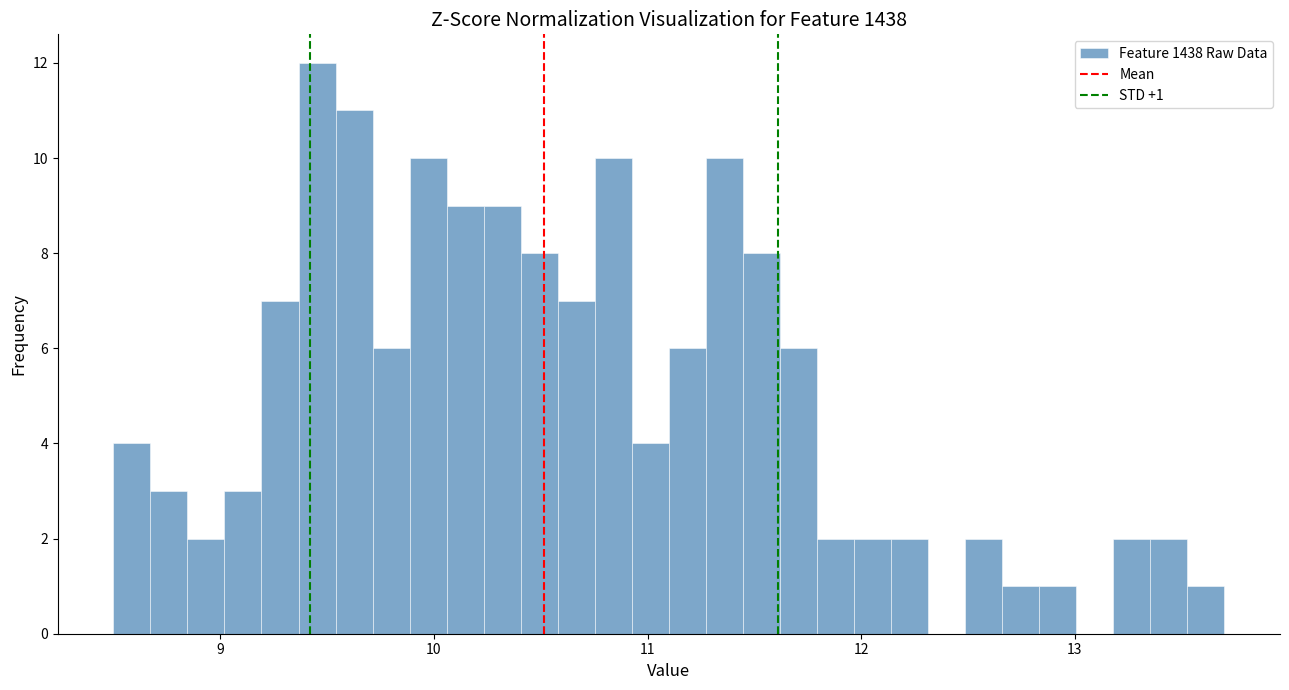

Read against the x-axis, roughly where is the centre of the tallest bar?

9.5